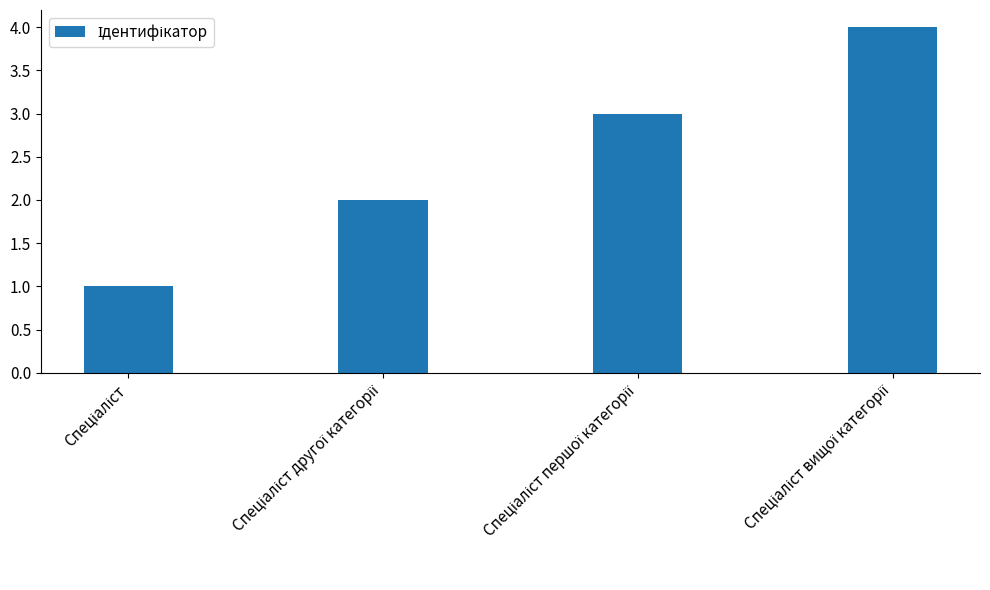

What is the maximum value shown in the chart?

4